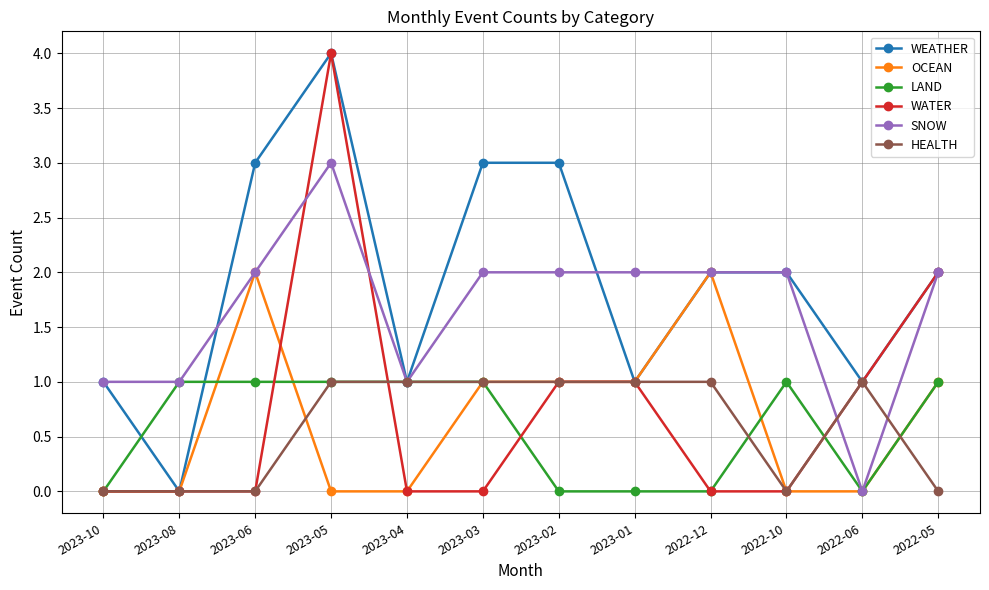

Is it true that HEALTH equals 1 at 2023-05?

True